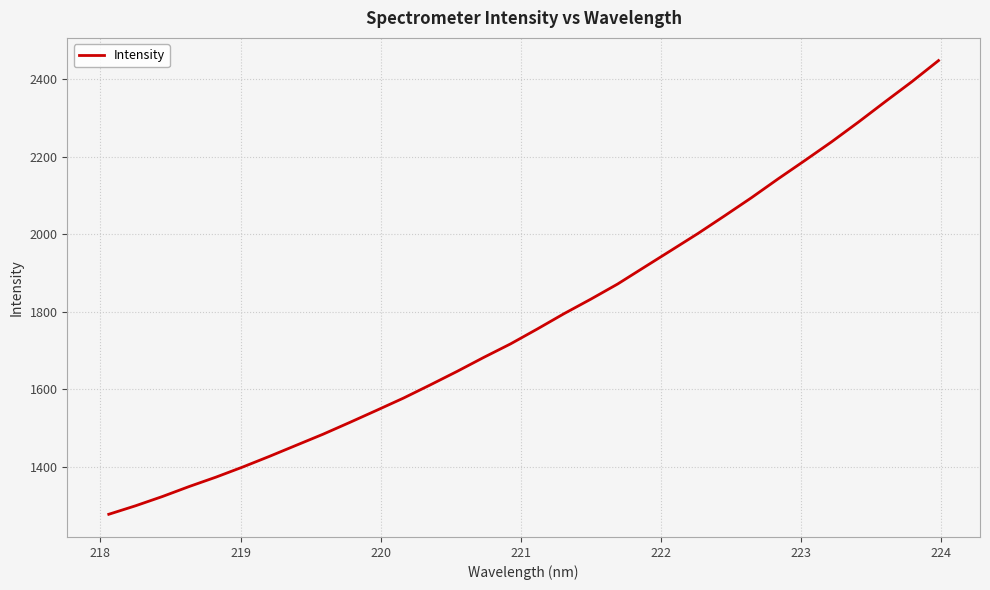

What is the minimum value shown in the chart?

1278.1